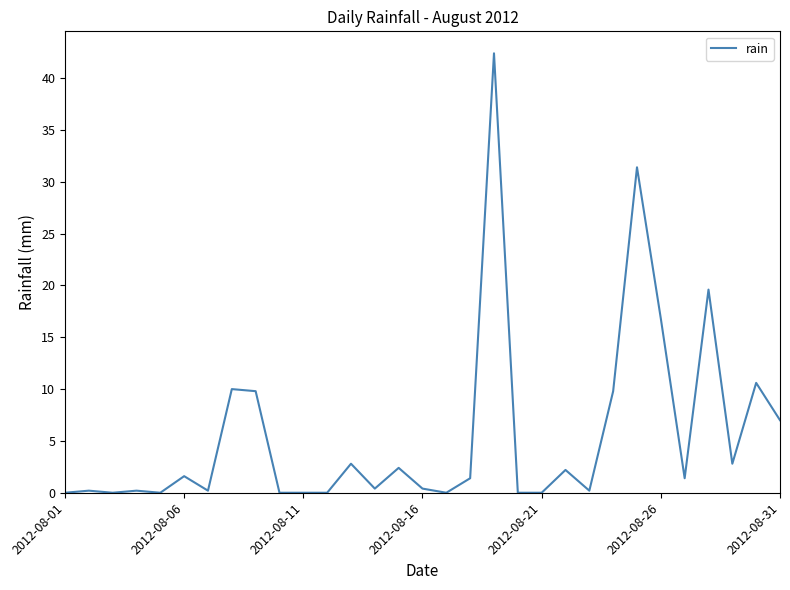

What is the maximum value shown in the chart?

42.4